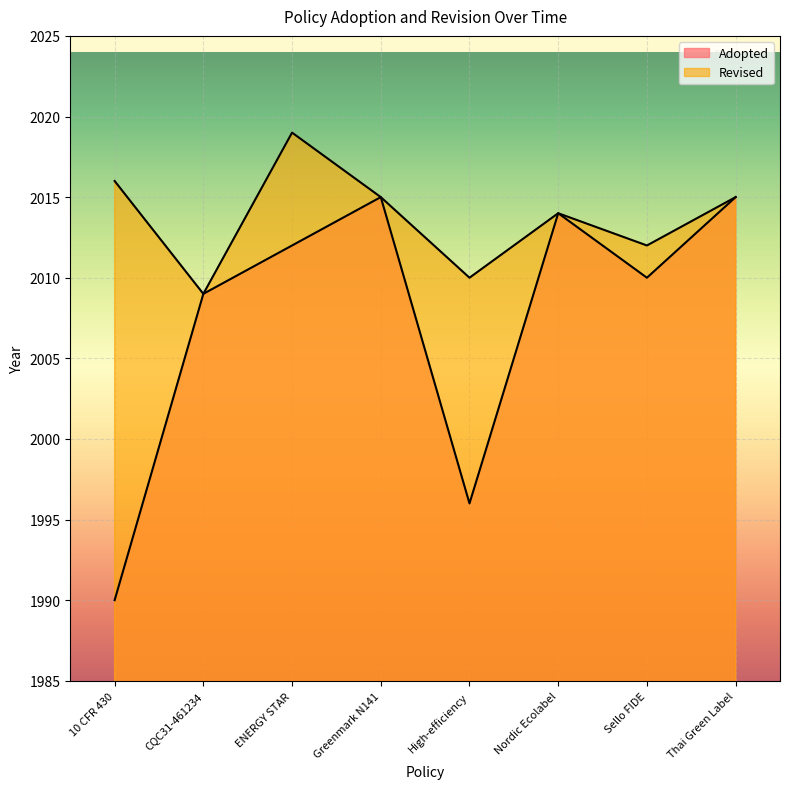

The chart shows a value of 2015 at Thai Green Label. True or false?

True